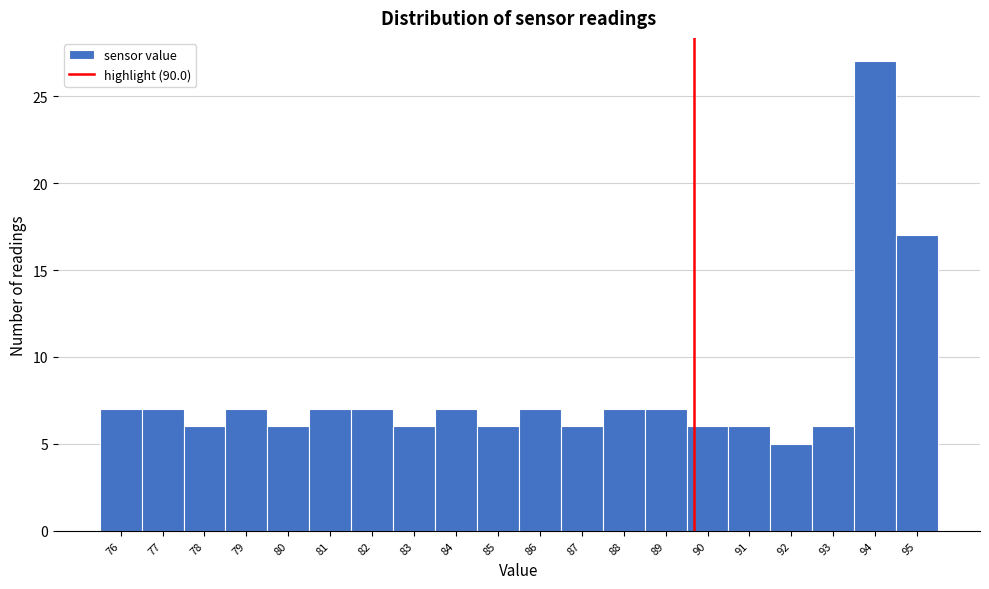

Reading right to left, what are all the values shown in this chart?

95=17	94=27	93=6	92=5	91=6	90=6	89=7	88=7	87=6	86=7	85=6	84=7	83=6	82=7	81=7	80=6	79=7	78=6	77=7	76=7